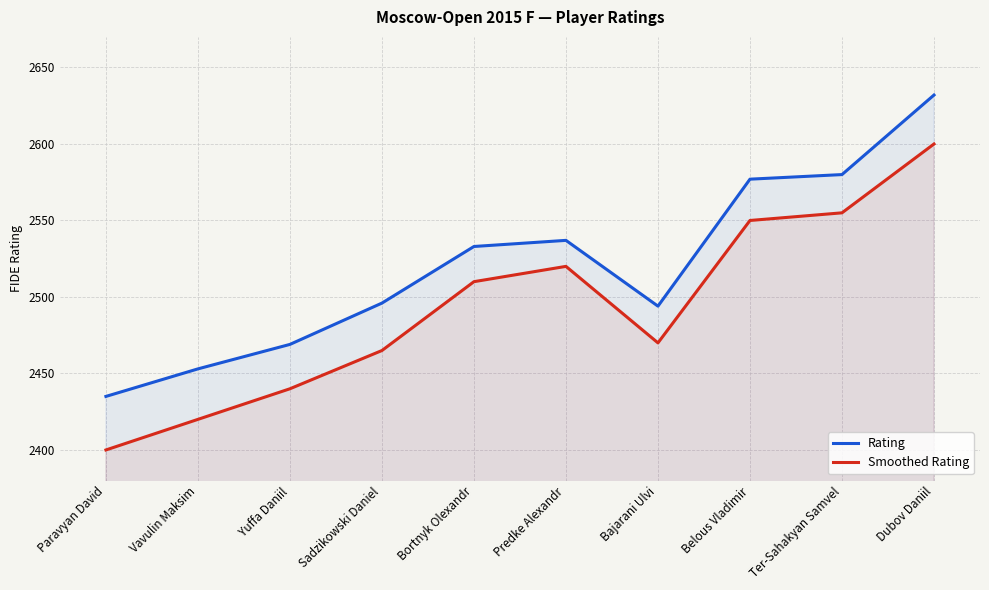

Reading left to right, extract all data points from this chart.

Rating: 2435	2453	2469	2496	2533	2537	2494	2577	2580	2632
Smoothed Rating: 2400	2420	2440	2465	2510	2520	2470	2550	2555	2600